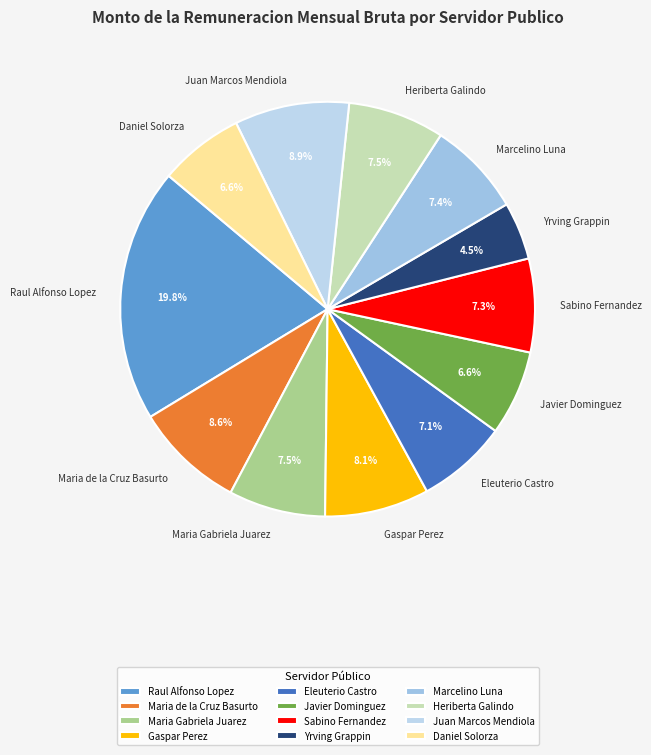

To the nearest percent, what percentage of the pie is Eleuterio Castro?

7%